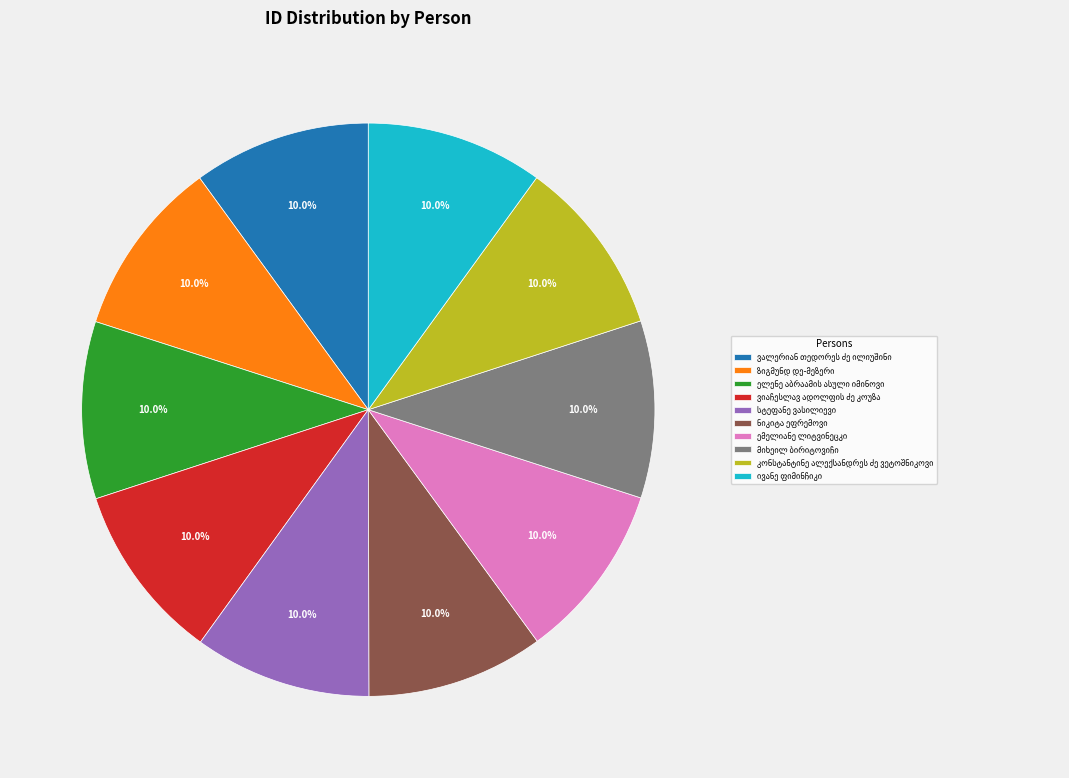

Is there any slice that represents more than half of the pie?

No